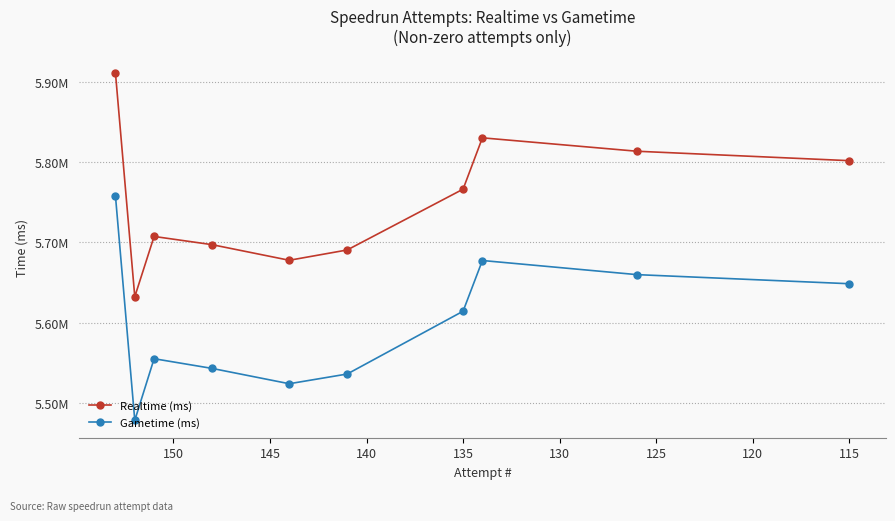

What is the smallest value displayed?

5478254